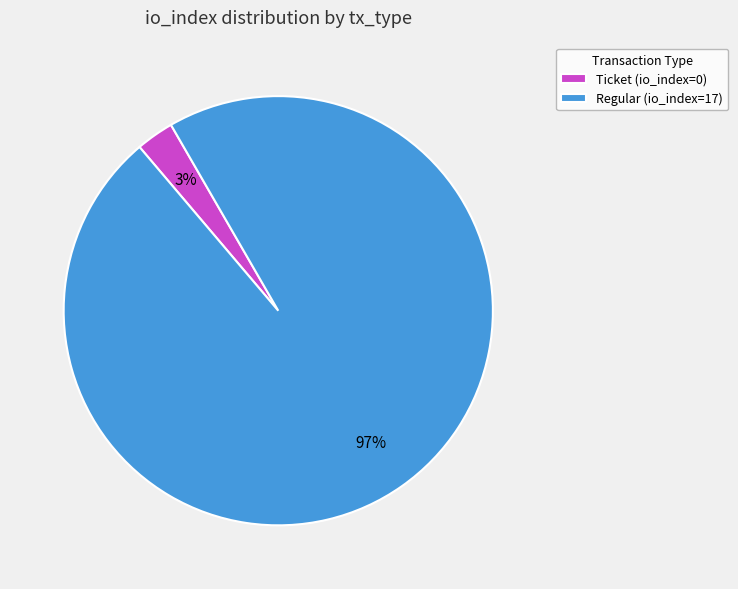

What is the smallest slice in the pie chart?

Ticket (io_index=0)